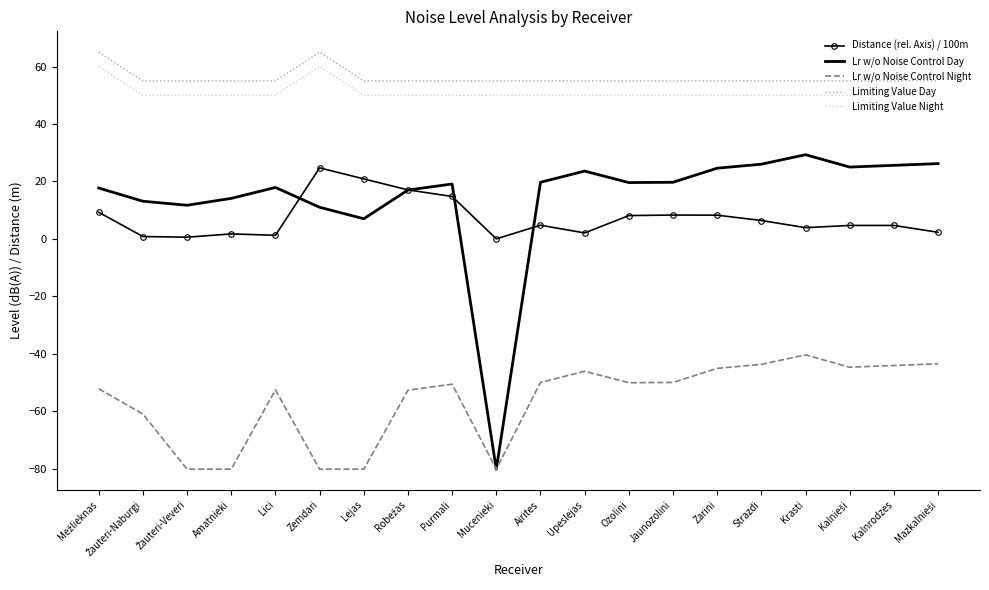

Is the value of Lr w/o Noise Control Day at Jaunozolini greater than the value of Lr w/o Noise Control Night at Jaunozolini?

Yes